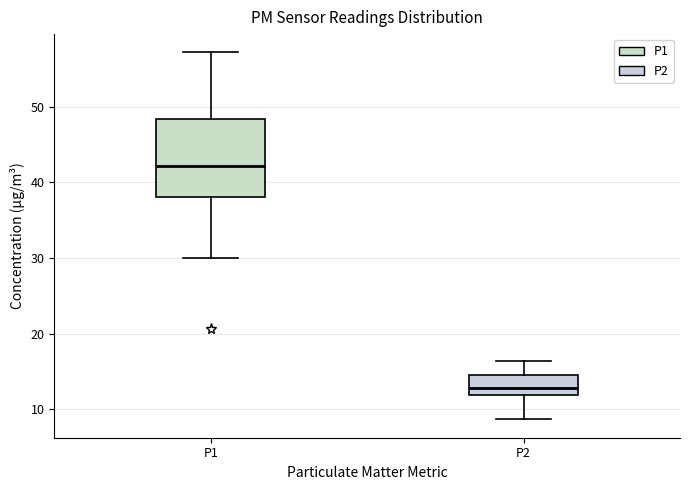

Comparing the boxes themselves (not the whiskers), which one is the tallest?

P1